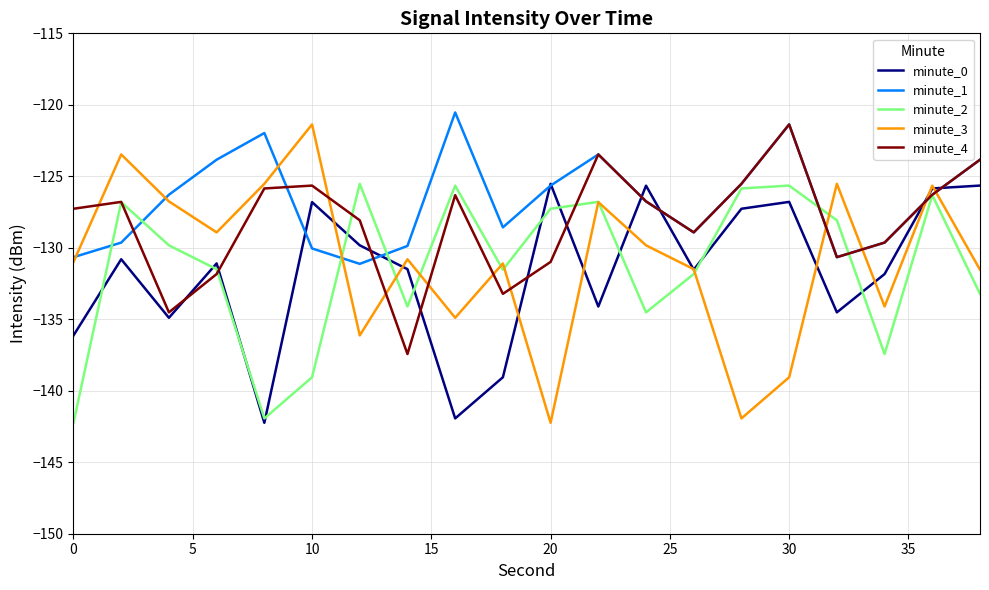

True or false: minute_0 has more than 2 interior local peaks.

True